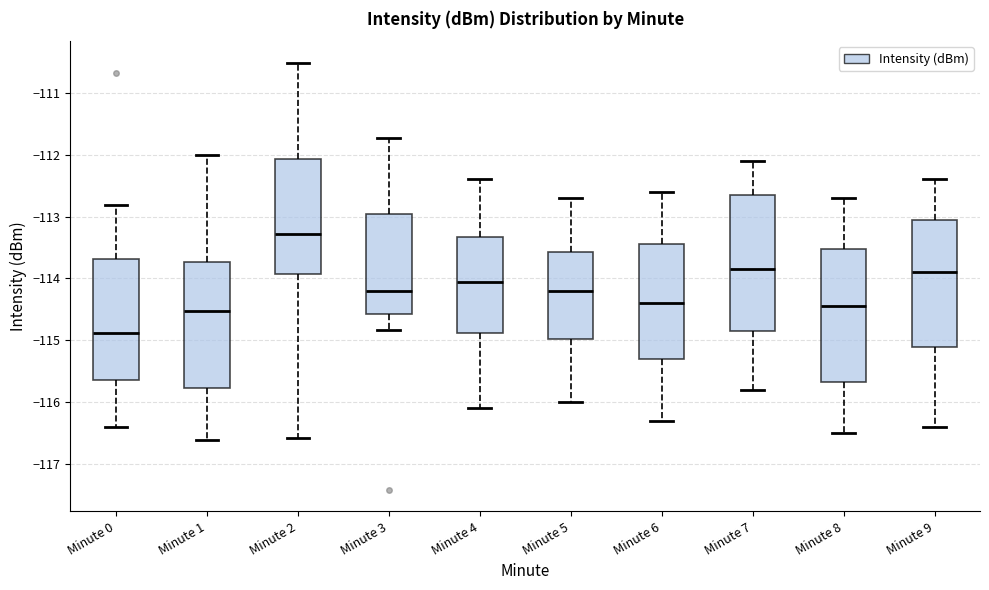

Reading left to right, transcribe this box plot: for each box, give where its median line is, the range the box spans, and where its two whiskers end, as read against the y-axis. The values are not printed on the chart, so give them approximately, as read against the axis.

Minute 0: median -114.9, box -115.6 to -113.7, whiskers -116.4 to -112.8
Minute 1: median -114.5, box -115.8 to -113.7, whiskers -116.6 to -112.0
Minute 2: median -113.3, box -113.9 to -112.1, whiskers -116.6 to -110.5
Minute 3: median -114.2, box -114.6 to -113.0, whiskers -114.8 to -111.7
Minute 4: median -114.0, box -114.9 to -113.3, whiskers -116.1 to -112.4
Minute 5: median -114.2, box -115.0 to -113.6, whiskers -116.0 to -112.7
Minute 6: median -114.4, box -115.3 to -113.4, whiskers -116.3 to -112.6
Minute 7: median -113.8, box -114.8 to -112.6, whiskers -115.8 to -112.1
Minute 8: median -114.4, box -115.7 to -113.5, whiskers -116.5 to -112.7
Minute 9: median -113.9, box -115.1 to -113.0, whiskers -116.4 to -112.4